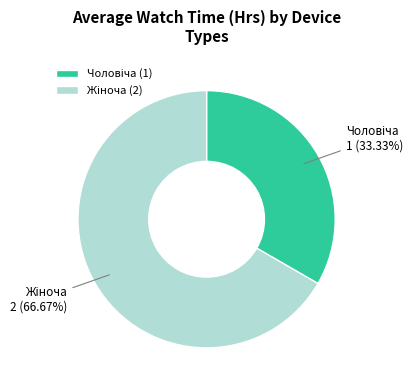

Is there any slice that represents more than half of the pie?

Yes